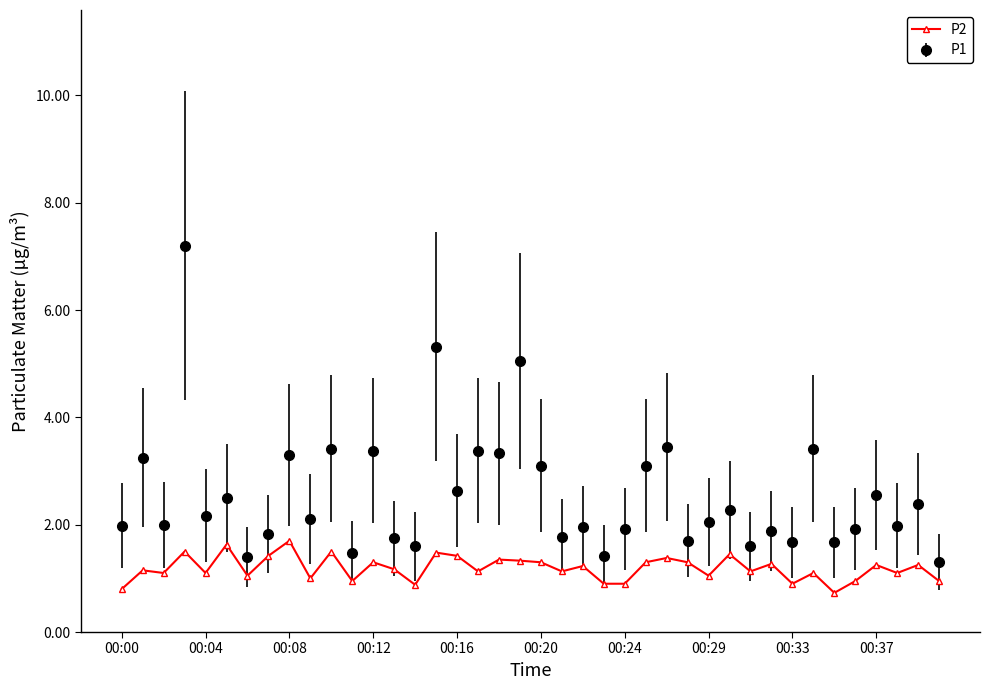

How many lines are shown in the chart?

2